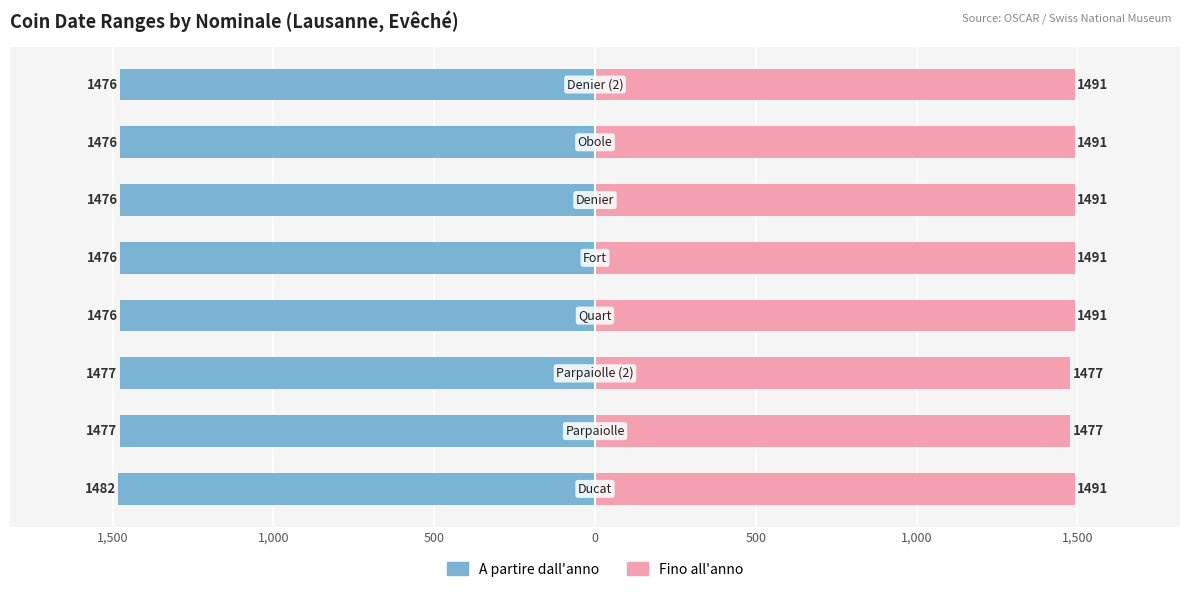

Reading left to right, transcribe all the data shown in this chart.

A partire dall'anno: -1482	-1477	-1477	-1476	-1476	-1476	-1476	-1476
Fino all'anno: 1491	1477	1477	1491	1491	1491	1491	1491